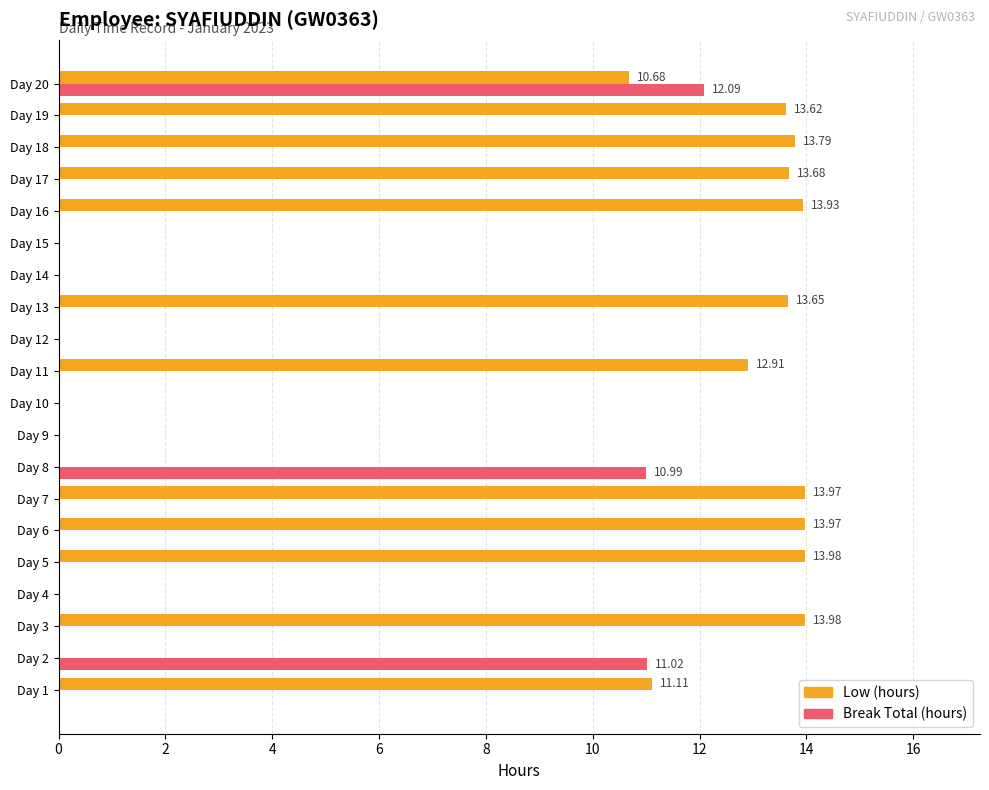

Between Day 9 and Day 19, which series saw the biggest shift?

Low (hours)